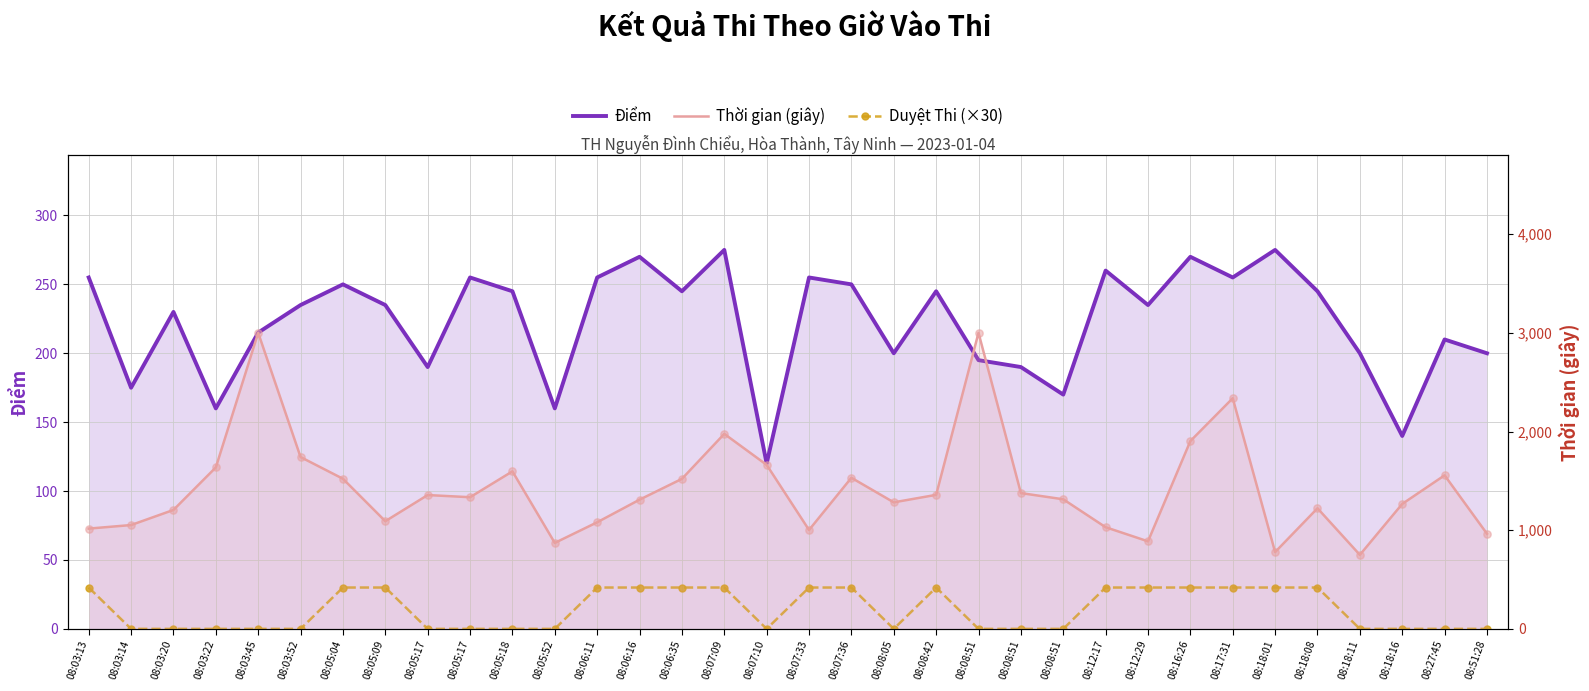

At how many categories does at least one series exceed 2000?

3